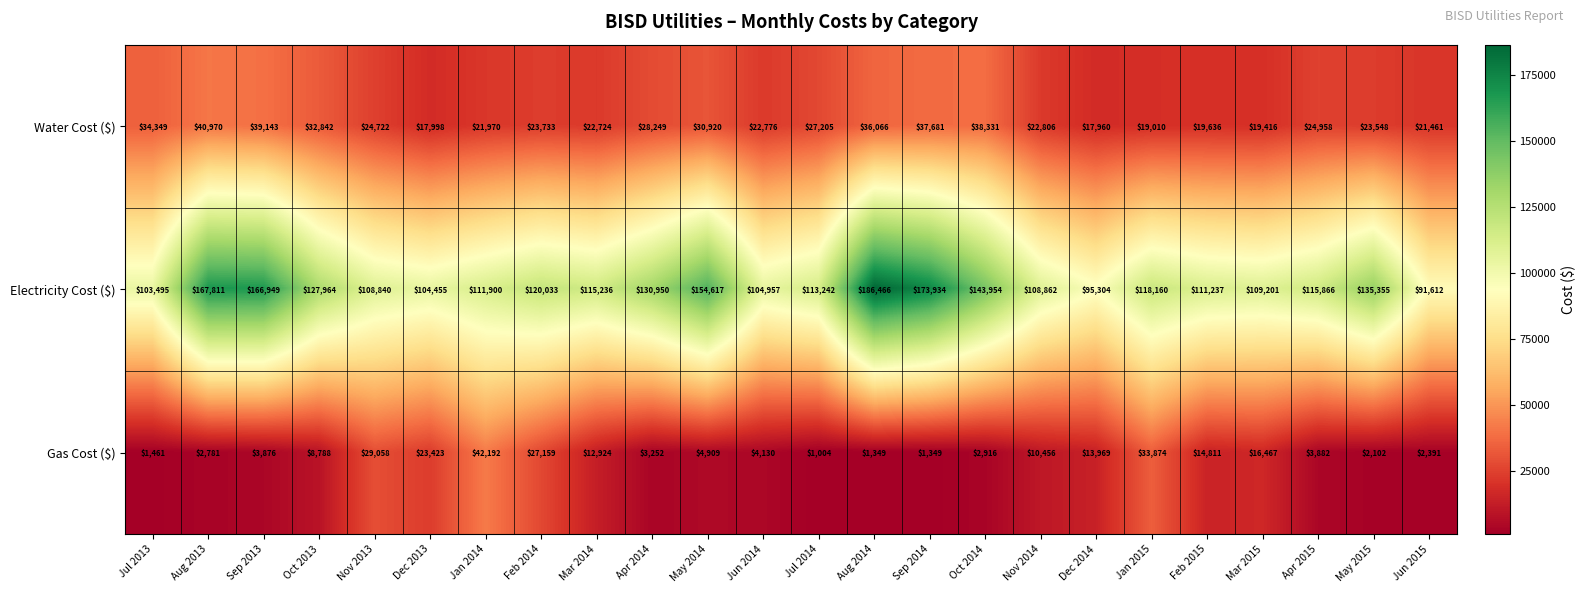

What is the difference between the Electricity Cost ($) values at Mar 2015 and Jun 2015?

17589